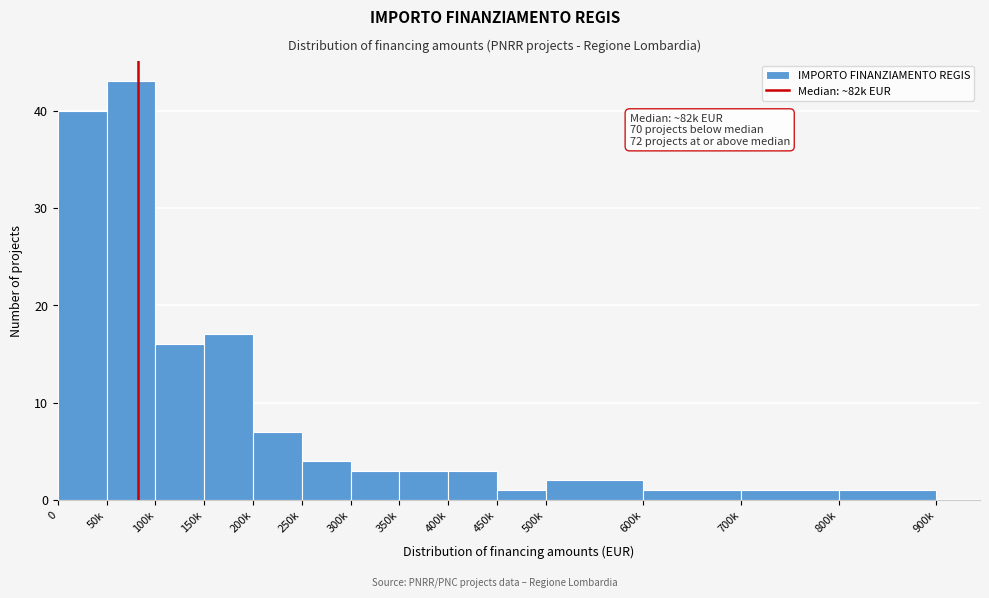

Reading right to left, extract all data points from this chart.

1	1	1	2	1	3	3	3	4	7	17	16	43	40